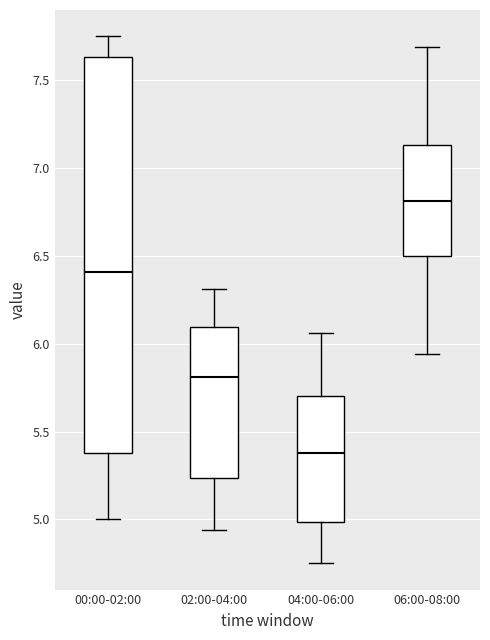

Comparing the boxes themselves (not the whiskers), which one is the tallest?

00:00-02:00